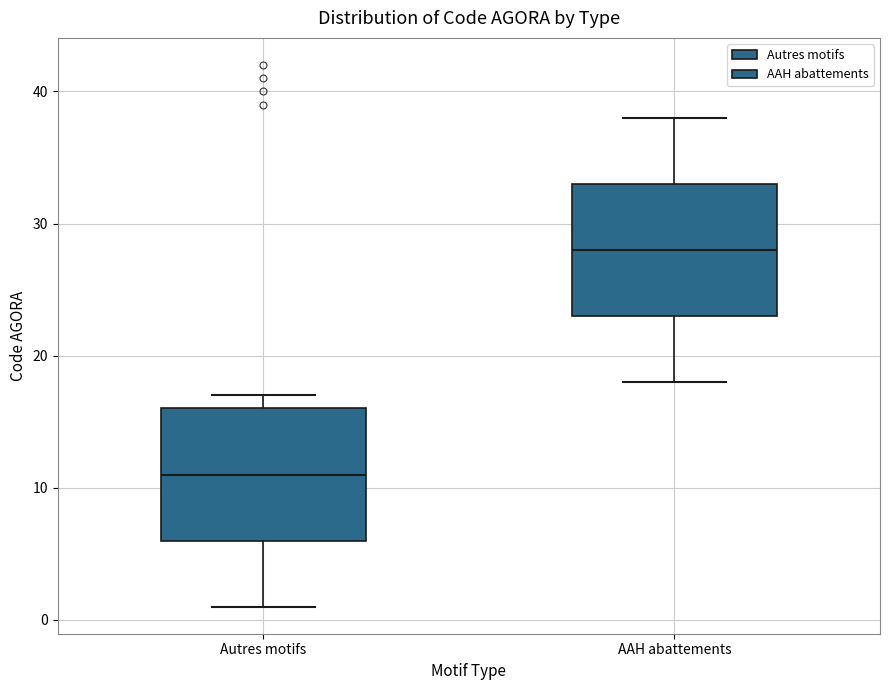

Which box has the lowest median line?

Autres motifs